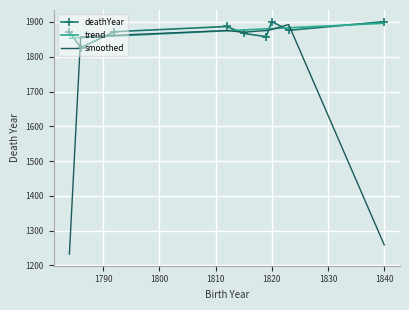

Which series has the largest range (max minus min)?

smoothed